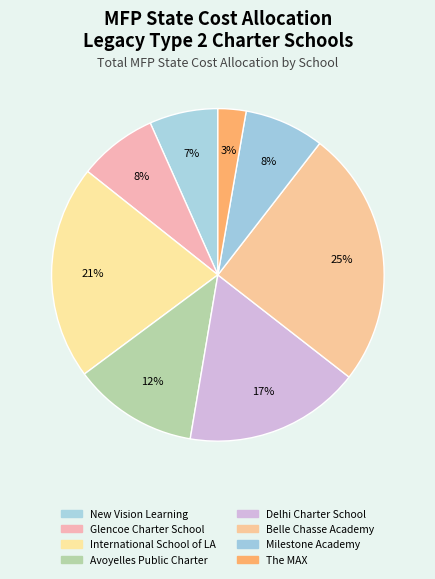

Is there any slice that represents more than half of the pie?

No